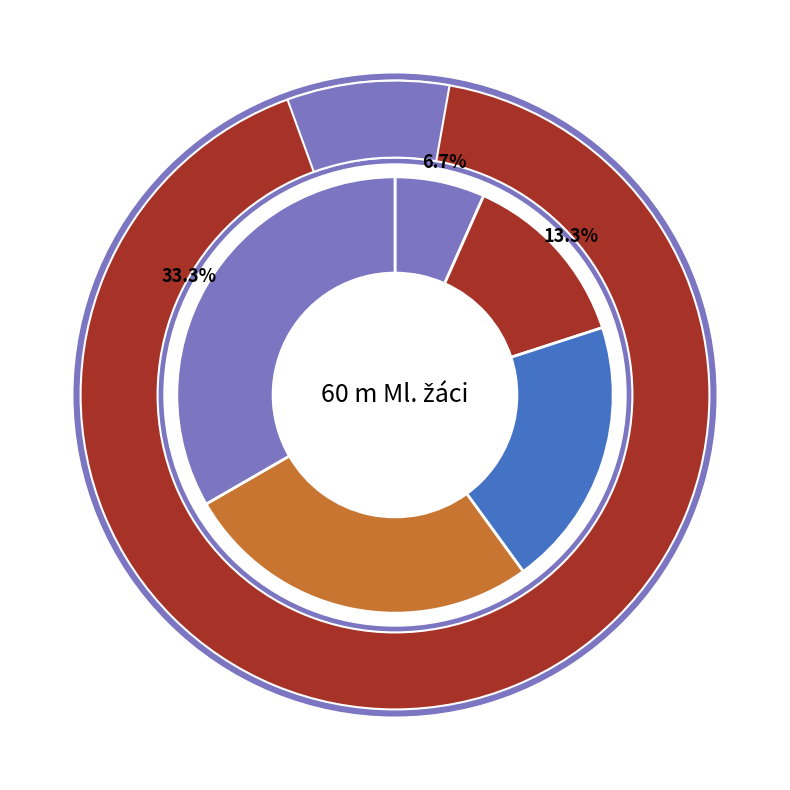

To the nearest percent, what is the difference between the Slavíček Vojtěch and Rychtařík Vít slice percentages?

7%